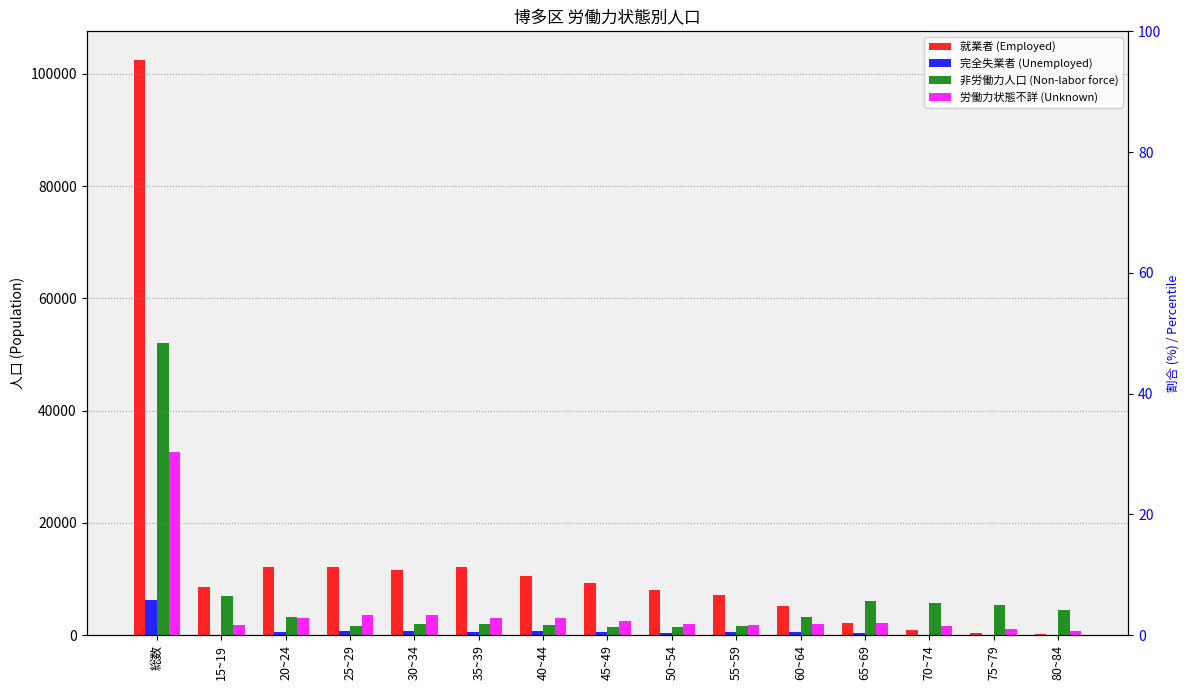

Reading left to right, transcribe all the data shown in this chart.

就業者 (Employed): 102432	8657	12106	12131	11649	12191	10572	9265	8152	7090	5276	2227	1002	420	206
完全失業者 (Unemployed): 6266	109	659	837	801	662	694	538	472	501	527	327	97	27	8
非労働力人口 (Non-labor force): 52053	6970	3323	1576	1969	1962	1782	1444	1499	1740	3238	6038	5687	5465	4540
労働力状態不詳 (Unknown): 32726	1868	3070	3625	3603	3026	3061	2559	2083	1795	2049	2226	1601	1143	838